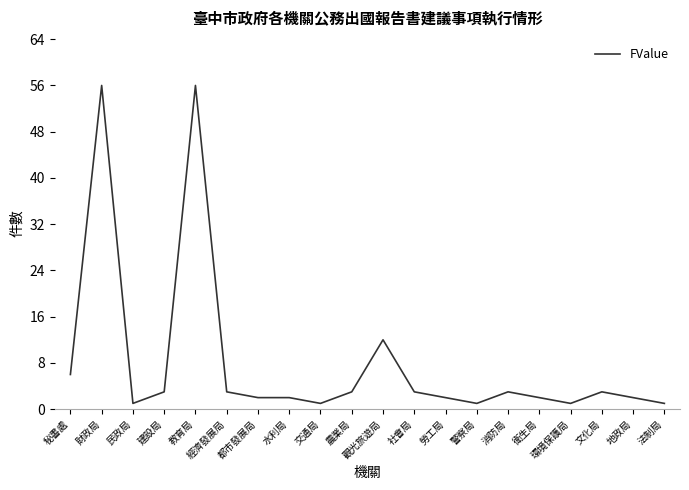

How many lines are shown in the chart?

1